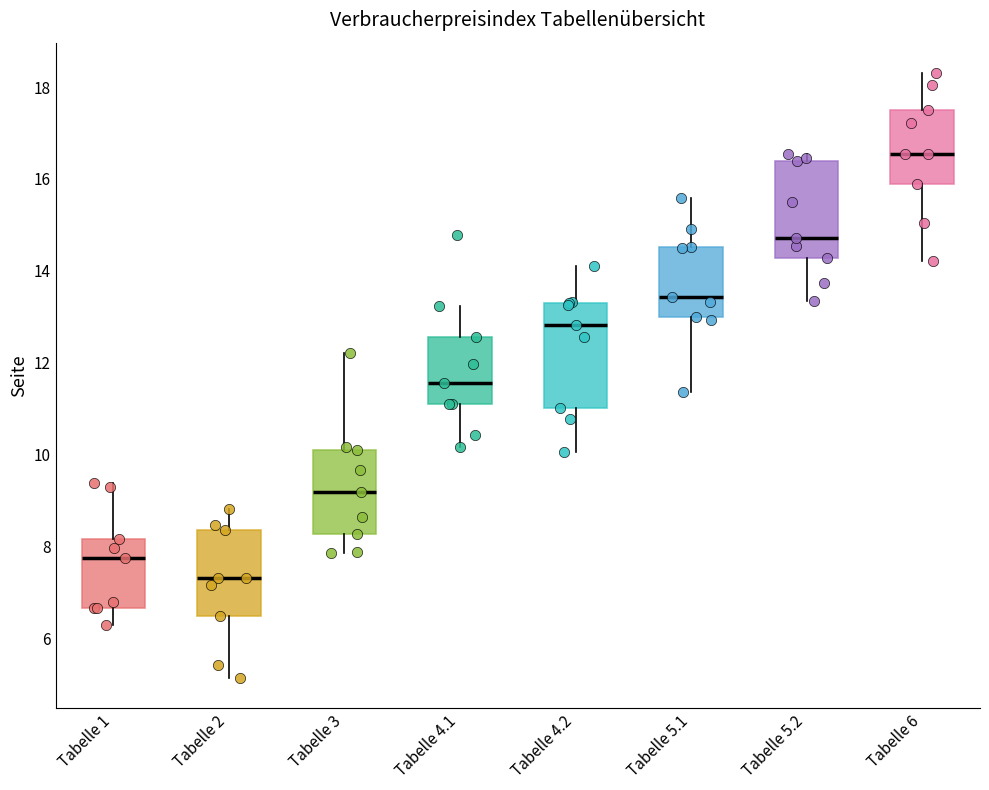

Which box's median line is the highest?

Tabelle 6